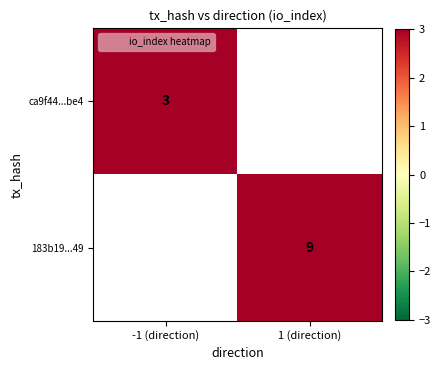

Is the value of 183b19...49 at 1 (direction) greater than the value of ca9f44...be4 at -1 (direction)?

Yes